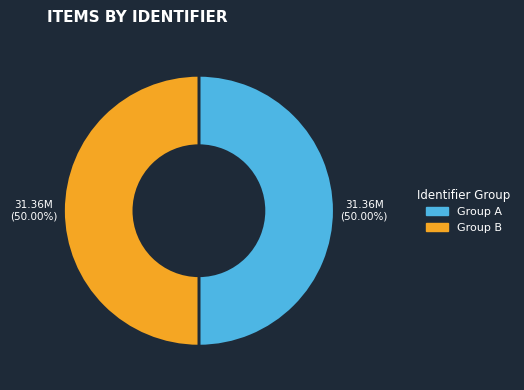

How many slices are in this pie chart?

2